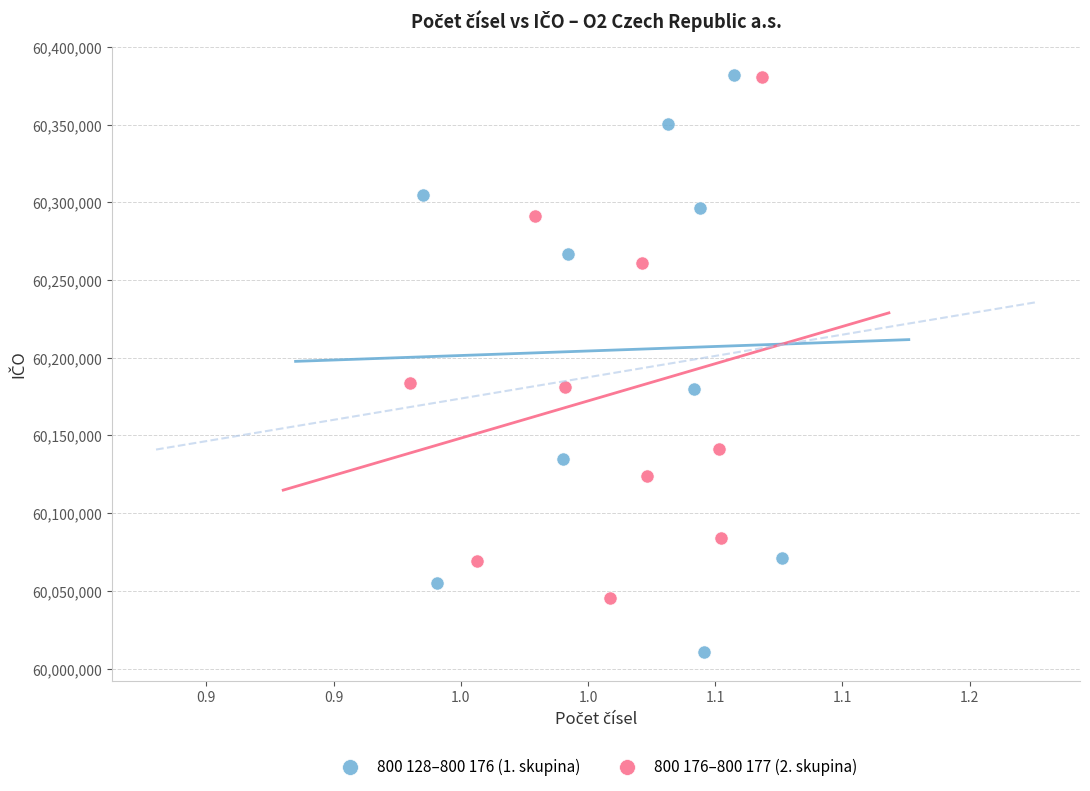

Which series has the widest spread of Y values?

800 128–800 176 (1. skupina)